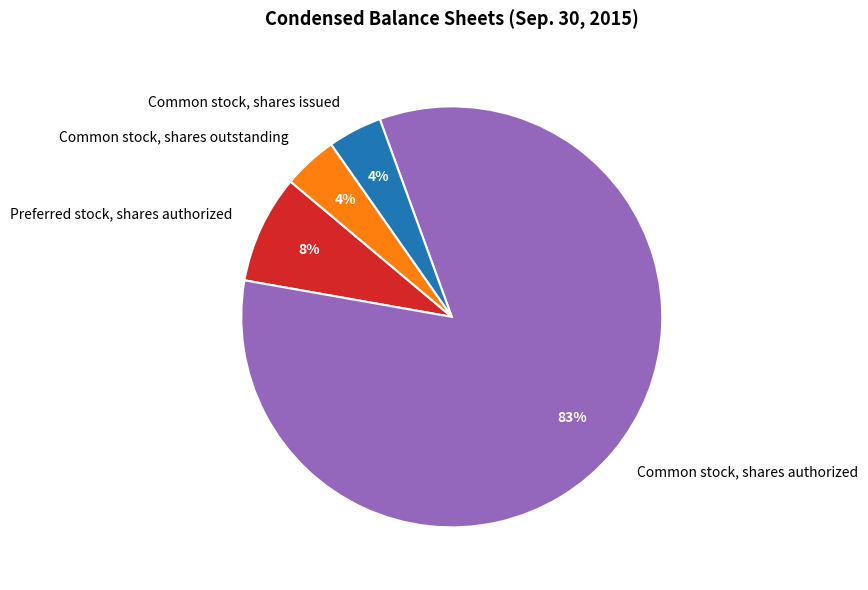

Which slice represents more than half of the pie?

Common stock, shares authorized